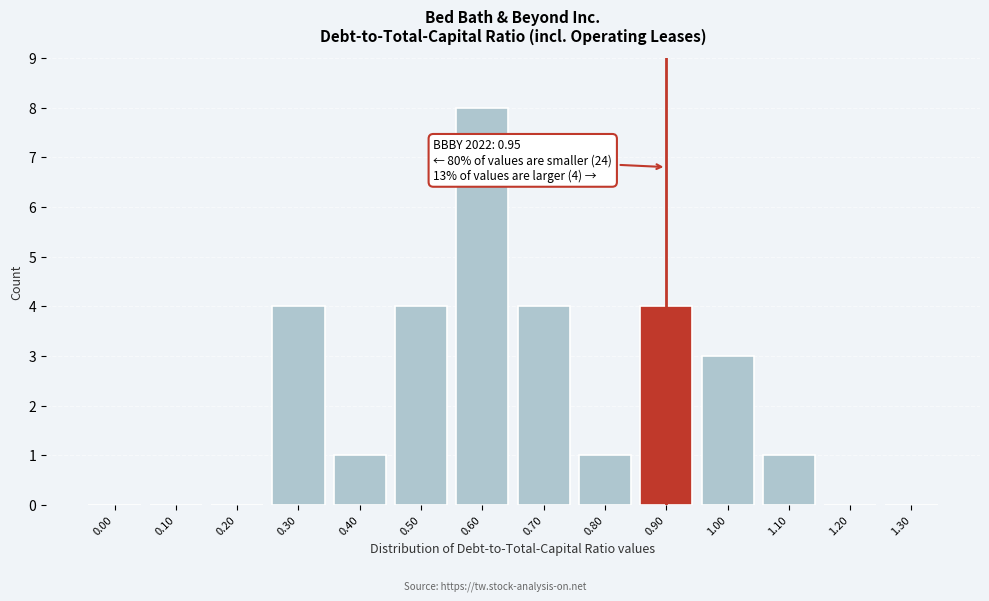

Reading left to right, extract all data points from this chart.

0.00=0	0.10=0	0.20=0	0.30=4	0.40=1	0.50=4	0.60=8	0.70=4	0.80=1	0.90=4	1.00=3	1.10=1	1.20=0	1.30=0